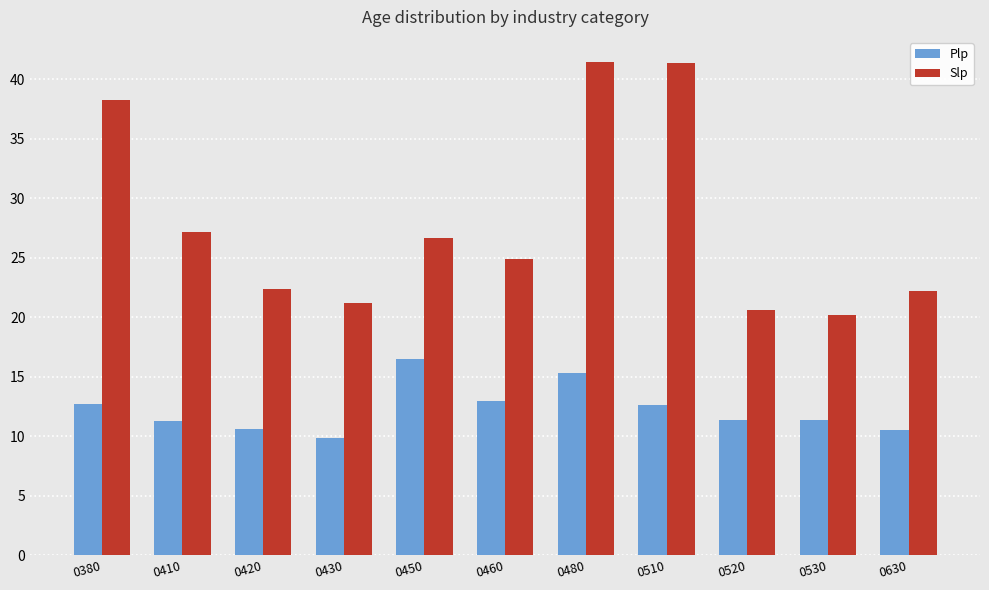

What is the sum of all Slp values?

306.6